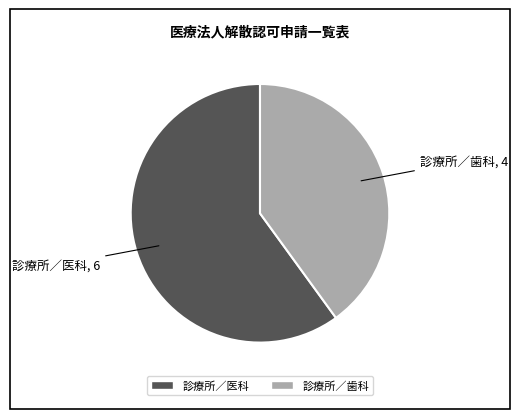

Which category accounts for the majority?

診療所／医科